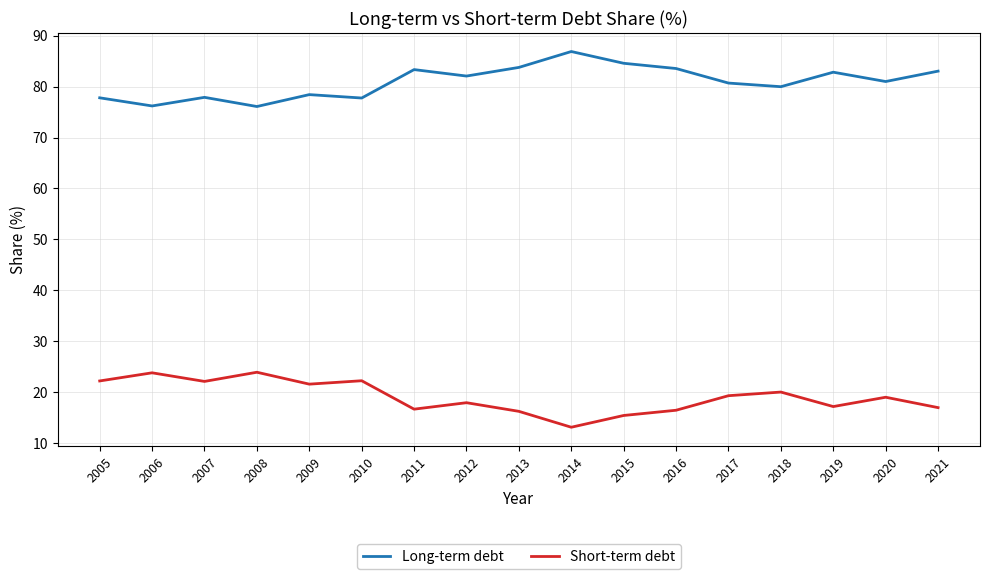

True or false: Long-term debt and Short-term debt intersect in this chart.

False